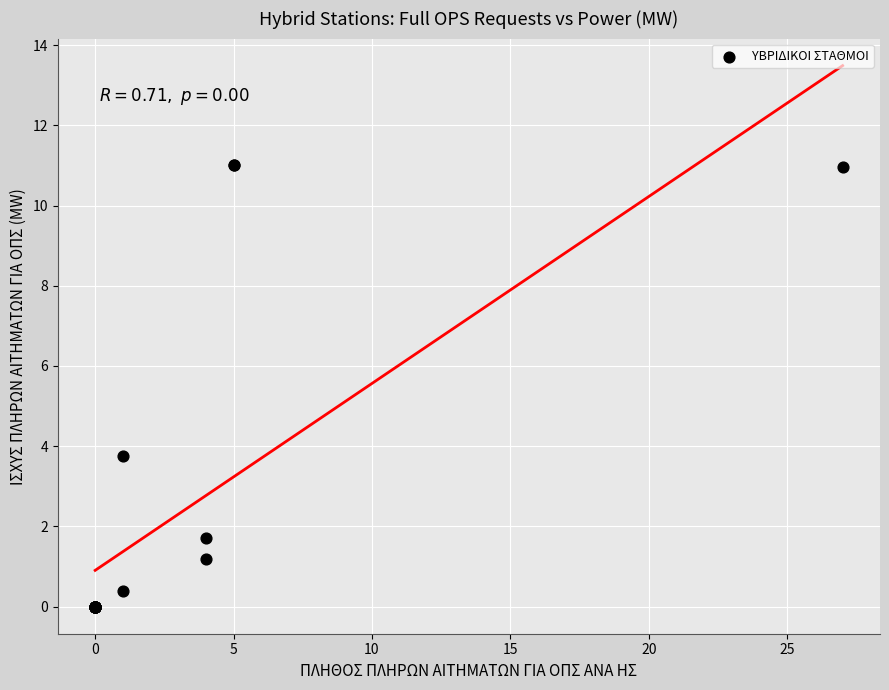

What Y value in the scatter plot is closest to 5?

3.8